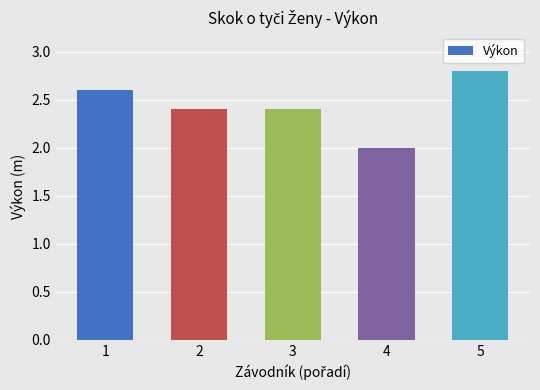

What is the difference between the values at 4 and 2?

0.4